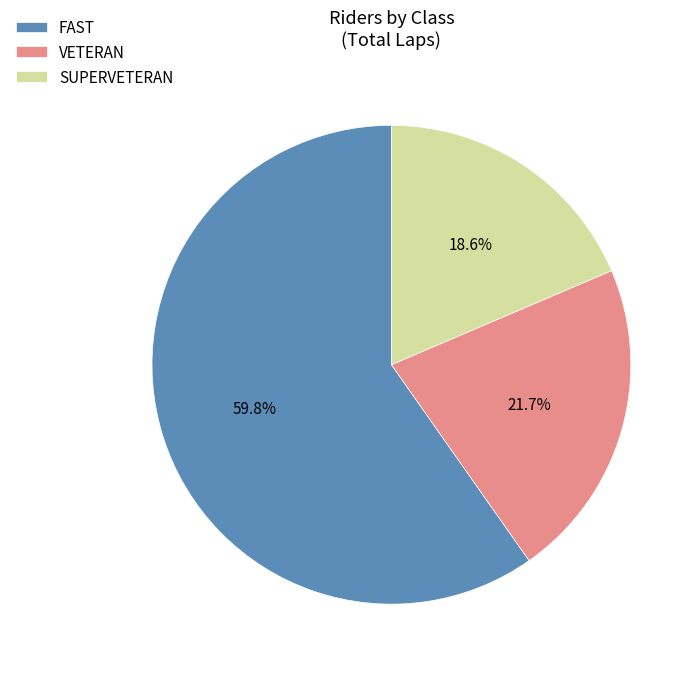

Combined, do FAST and SUPERVETERAN account for over 50%?

Yes